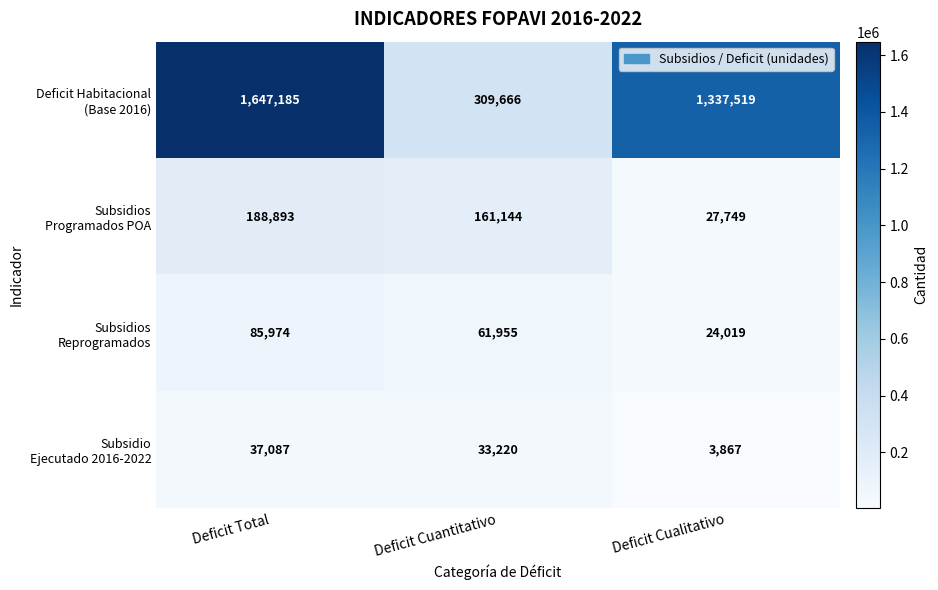

What is the total value across all series at Deficit Cuantitativo?

565985